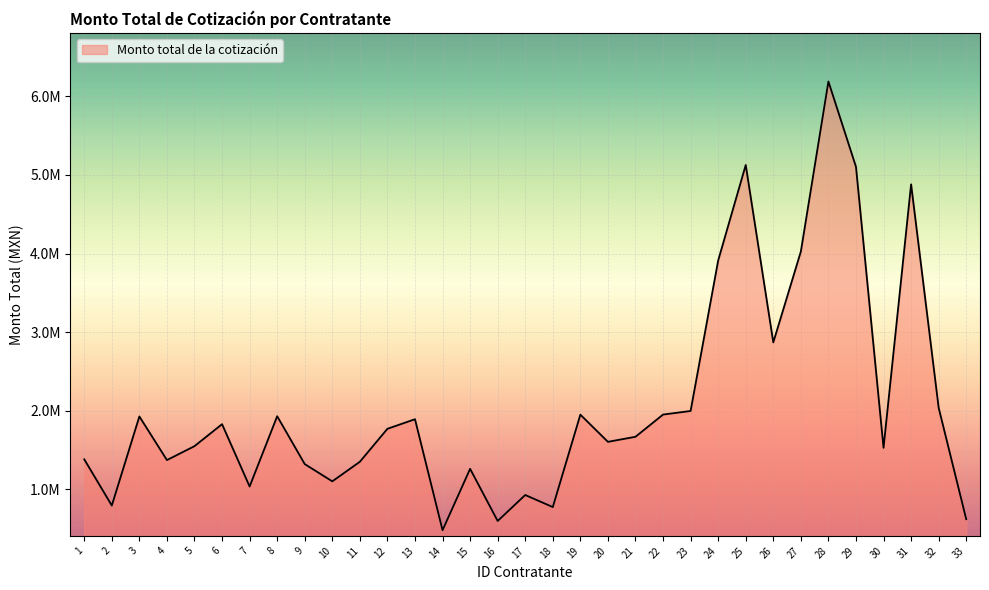

True or false: the data shows 775538.6 at 32.

False